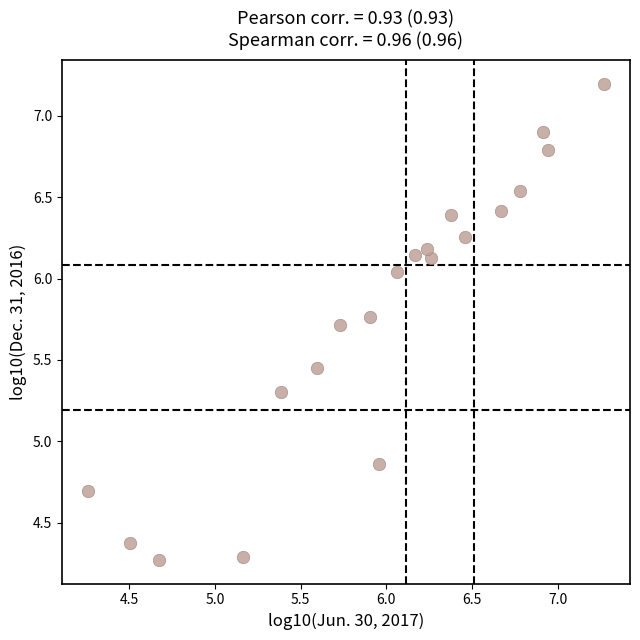

What is the range of X values (max minus min)?

3.0